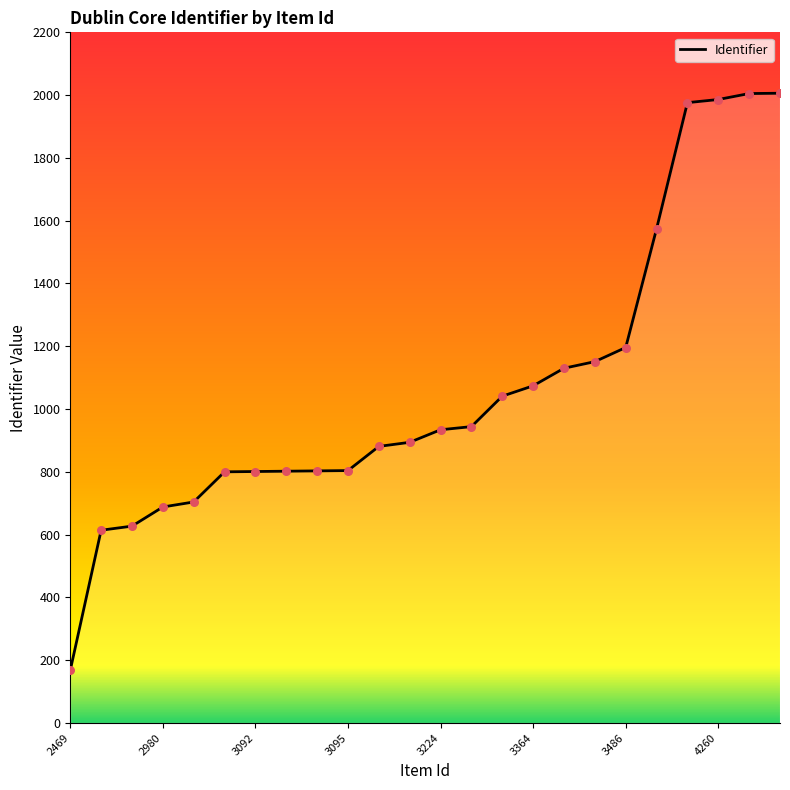

Approximately how many times larger is the value at 9 compared to 2980?

1.3